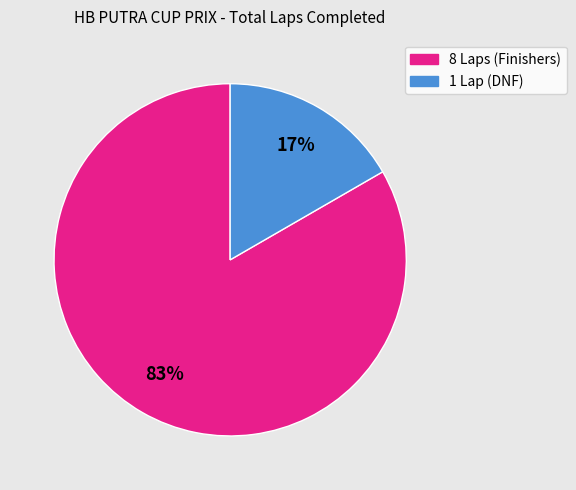

Is there any slice that represents more than half of the pie?

Yes